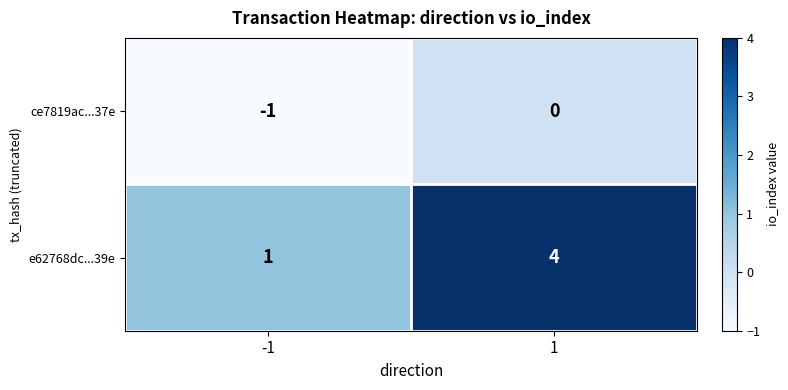

Which series has the largest total across all categories?

e62768dc...39e